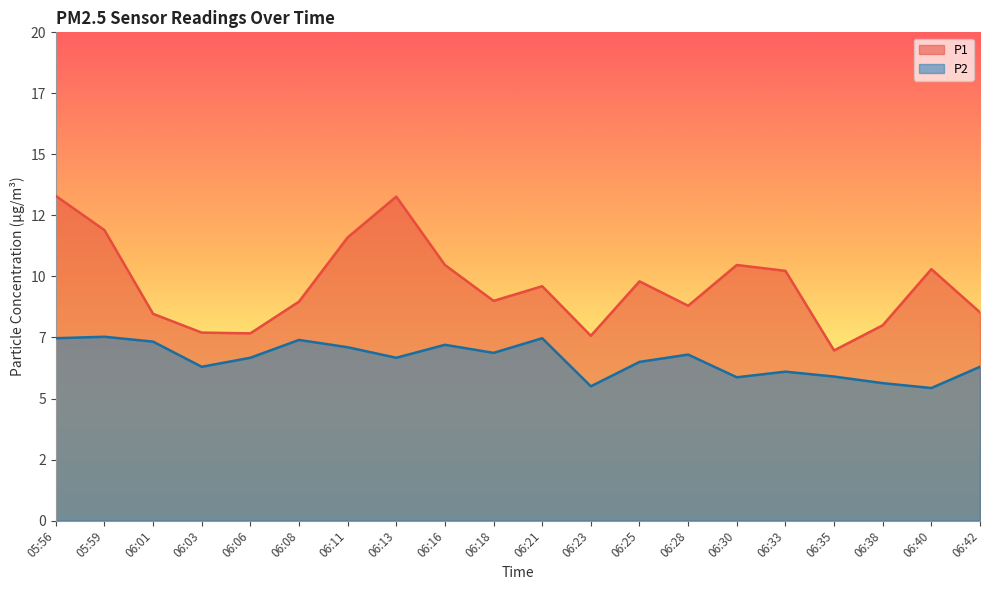

How many data points in P1 are above 9?

10